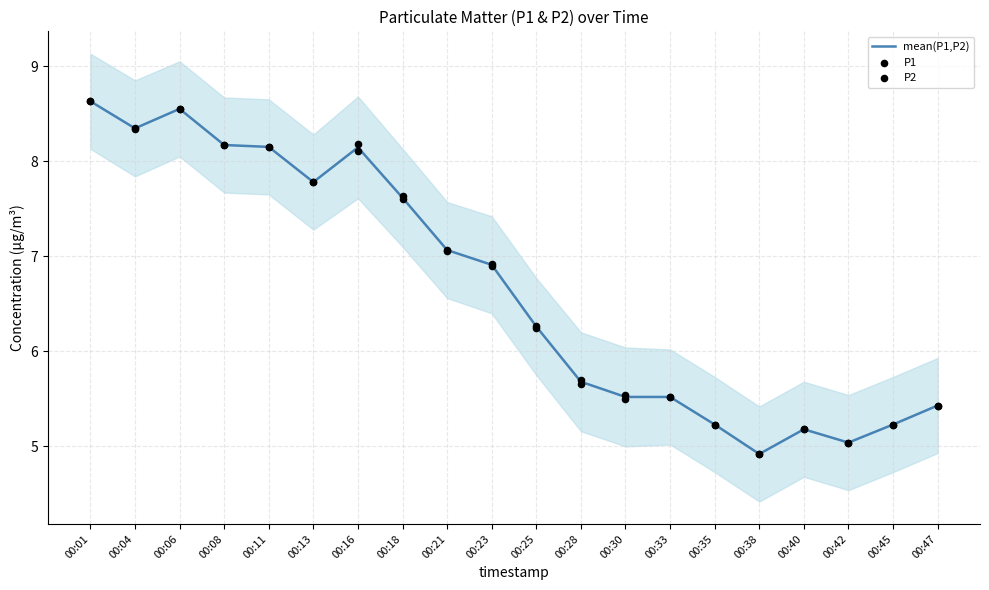

What is the total value across all series at 00:13?

23.3